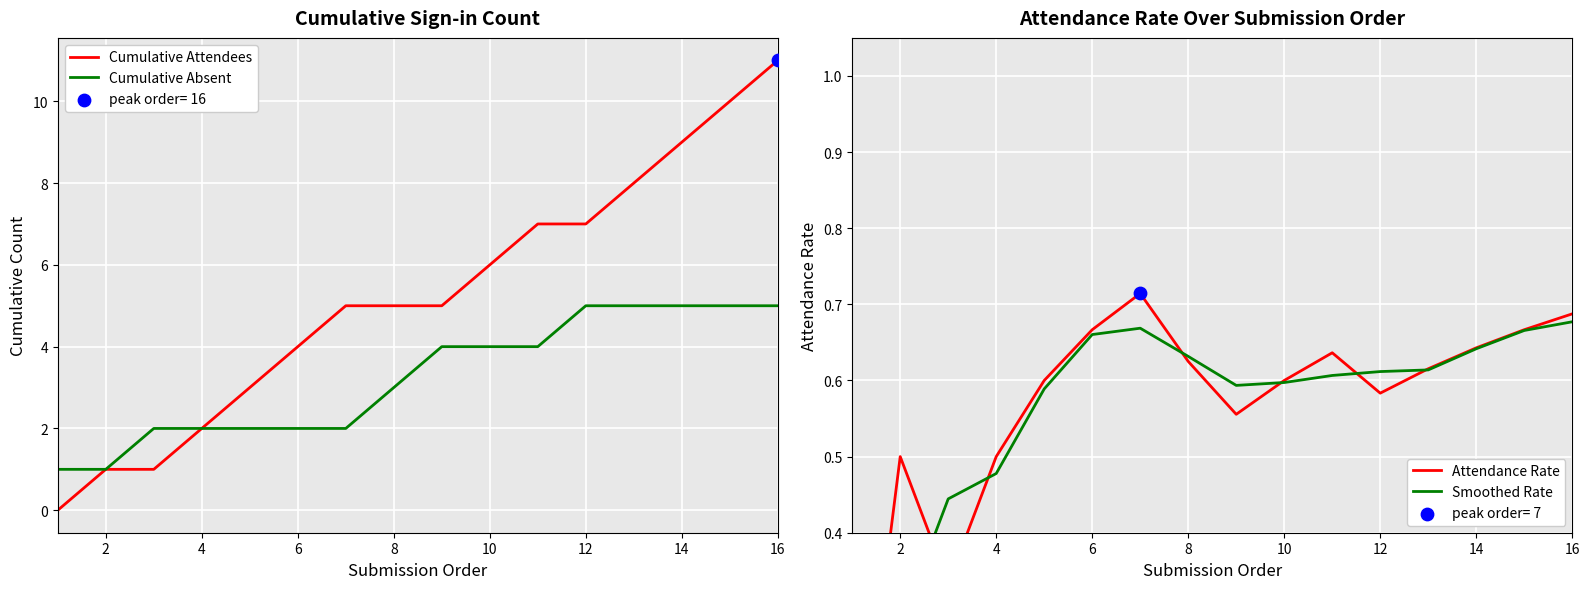

True or false: Cumulative Attendees has a value of 3 at 12.

False